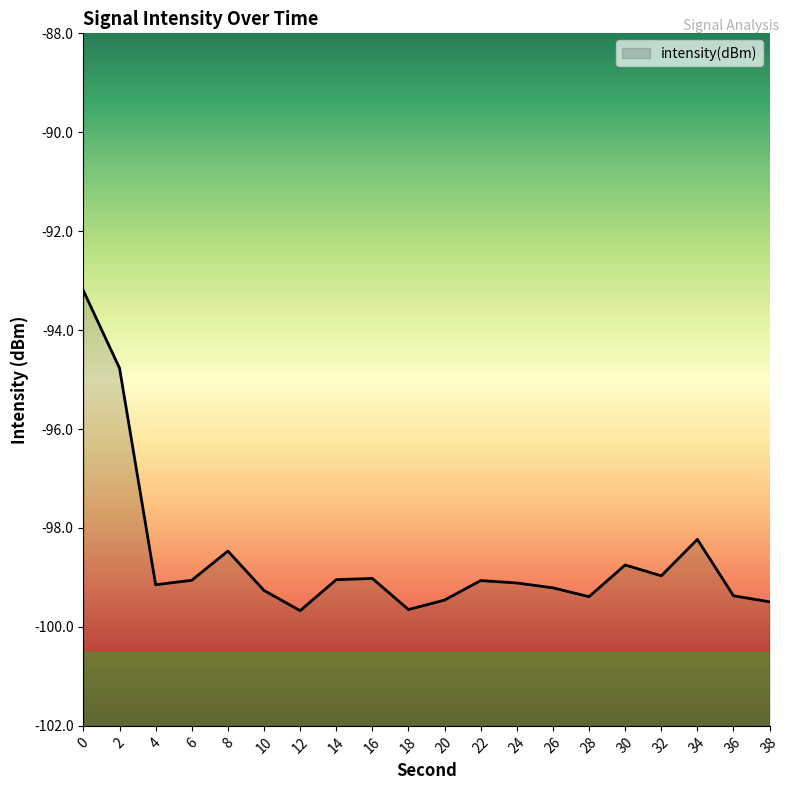

What is the change in value from 18 to 24?

+0.5